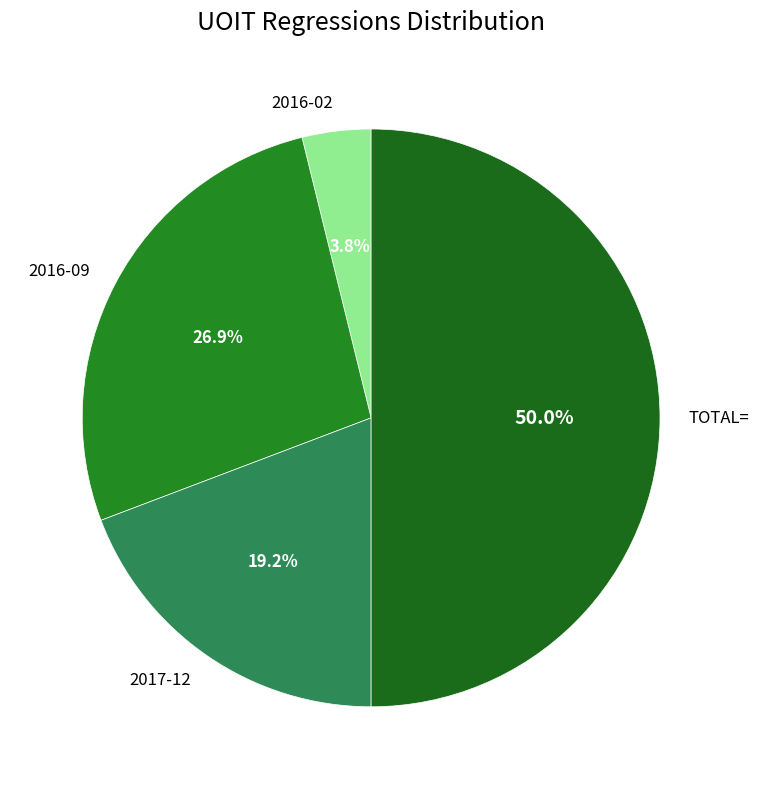

Is the sum of 2017-12 and 2016-09 greater than half?

No